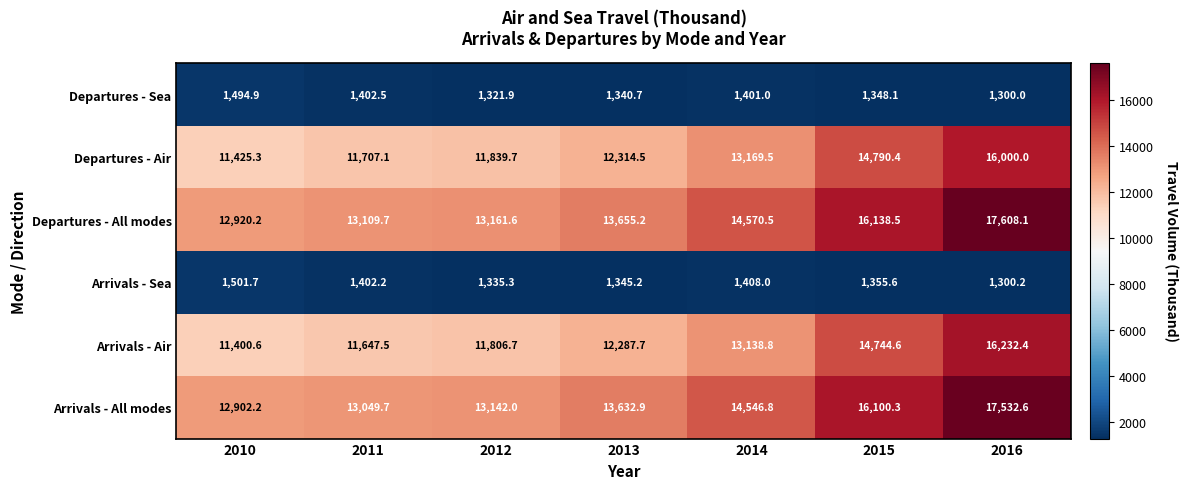

How many series are shown in this chart?

6